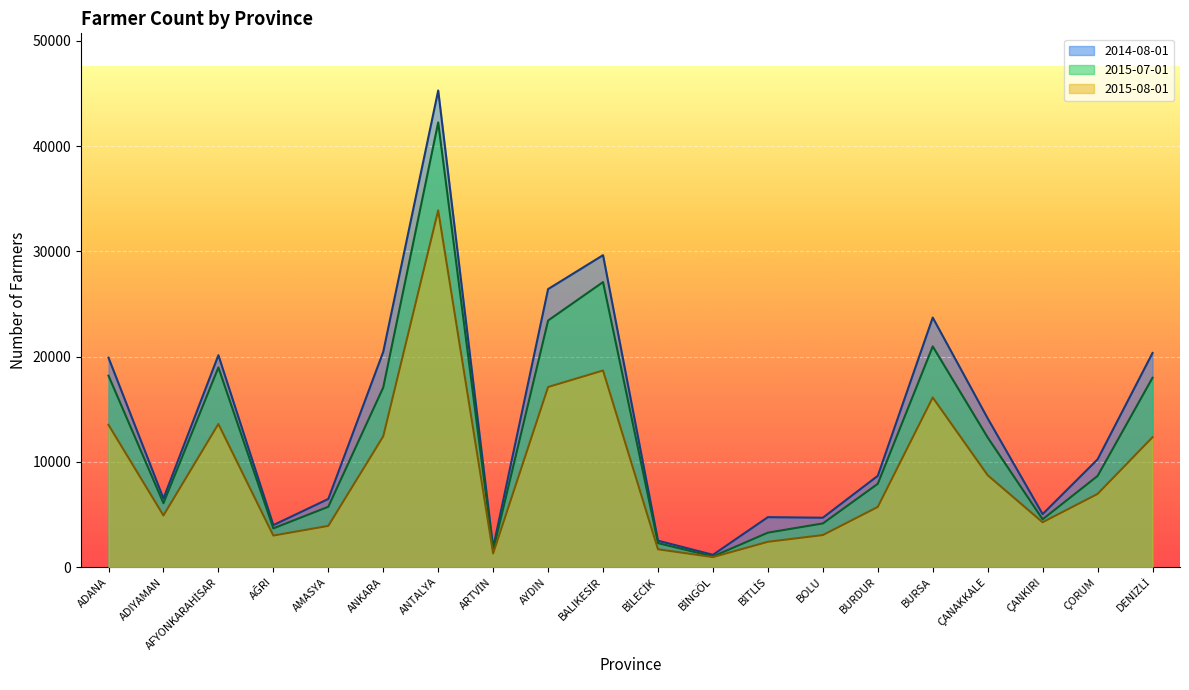

True or false: 2015-07-01 and 2015-08-01 intersect in this chart.

False